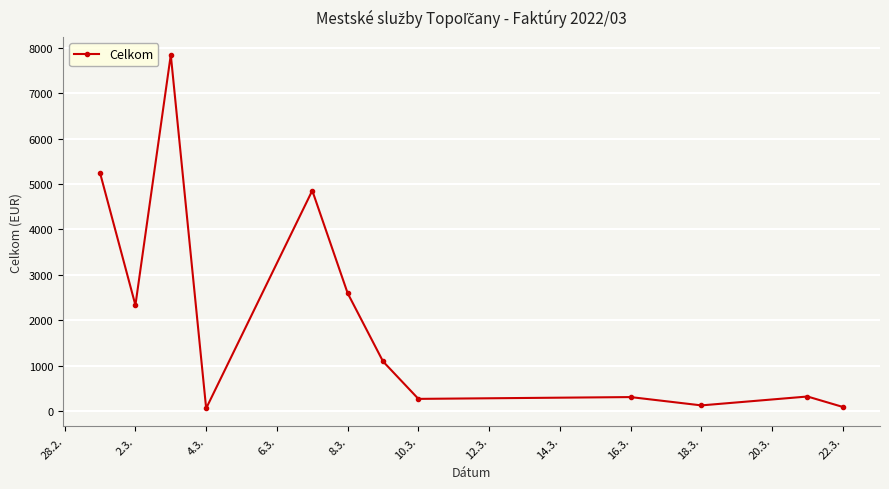

What is the value of the 2nd point from the left?

2332.9